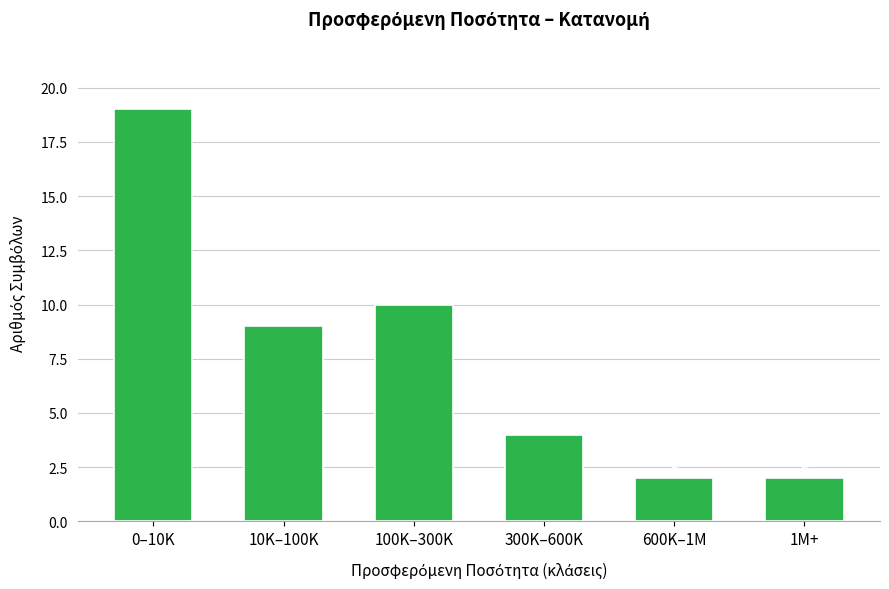

Reading left to right, extract all data points from this chart.

19	9	10	4	2	2